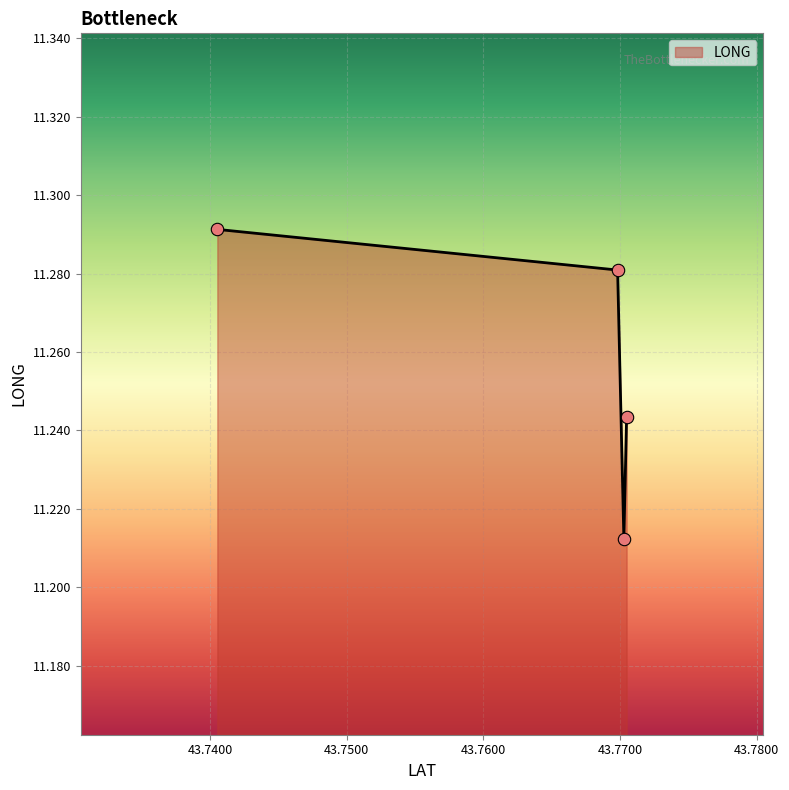

How many interior local valleys (lower than both neighbors) does the data have?

1